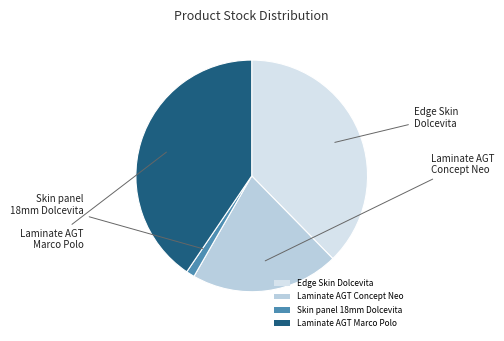

Is it true that Laminate AGT Concept Neo is 35% of the pie?

False